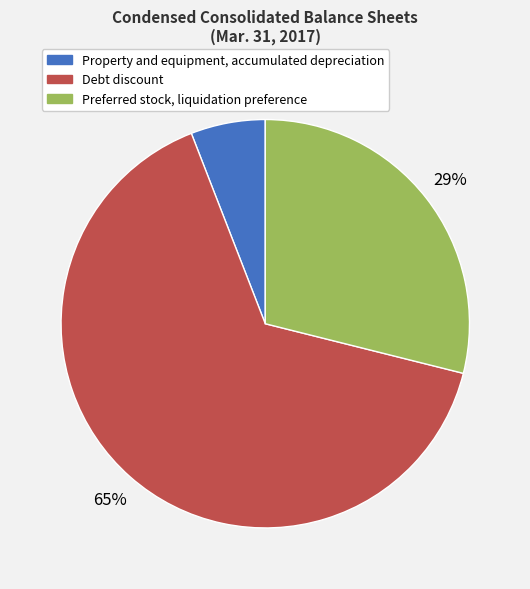

How many slices are in this pie chart?

3